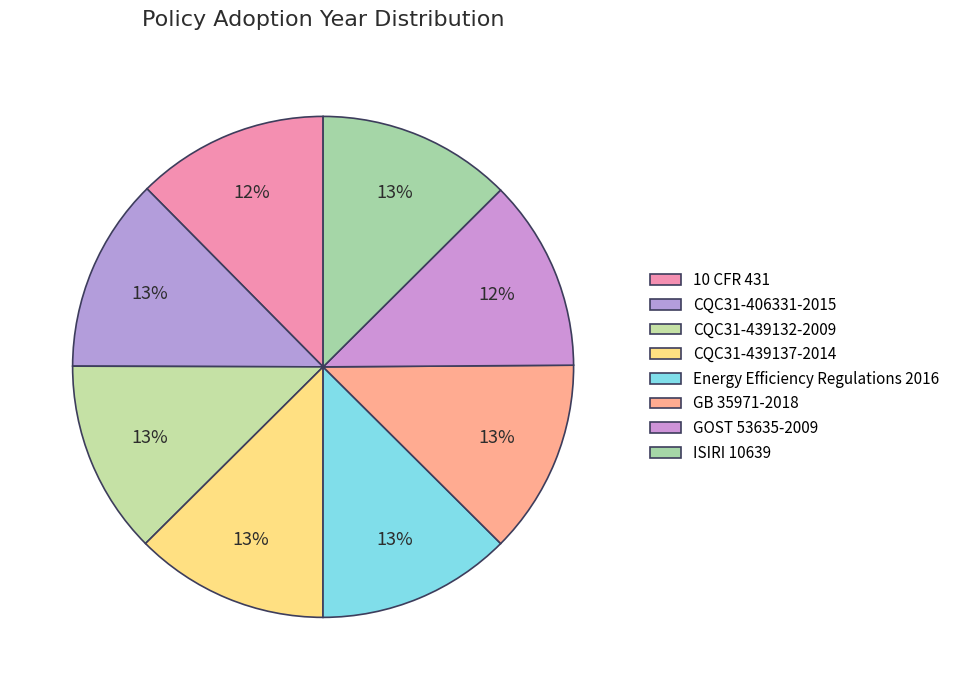

Count the number of slices in the pie.

8